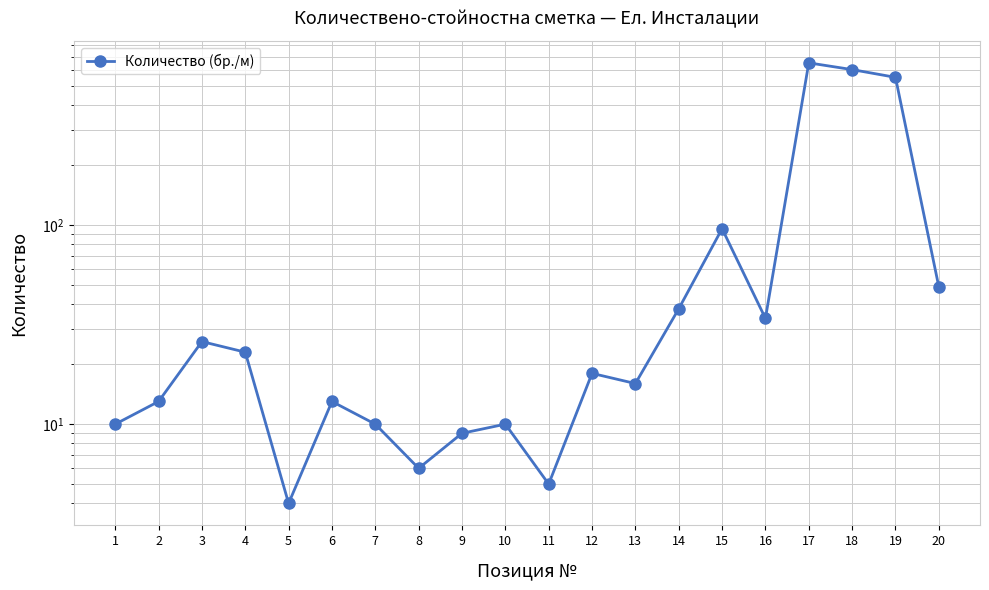

At which category does the chart reach its minimum across all series?

5